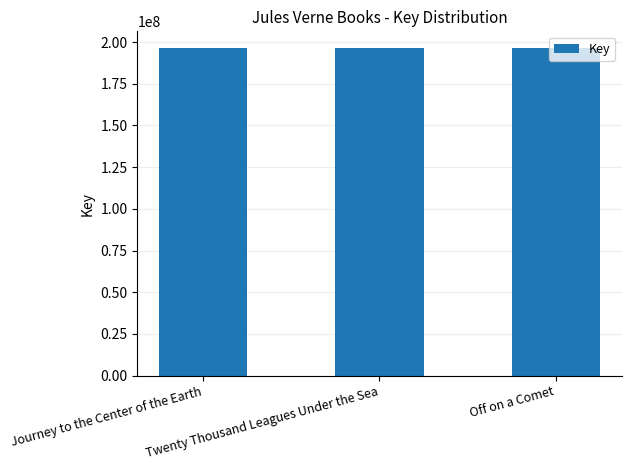

What is the minimum value shown in the chart?

196617933